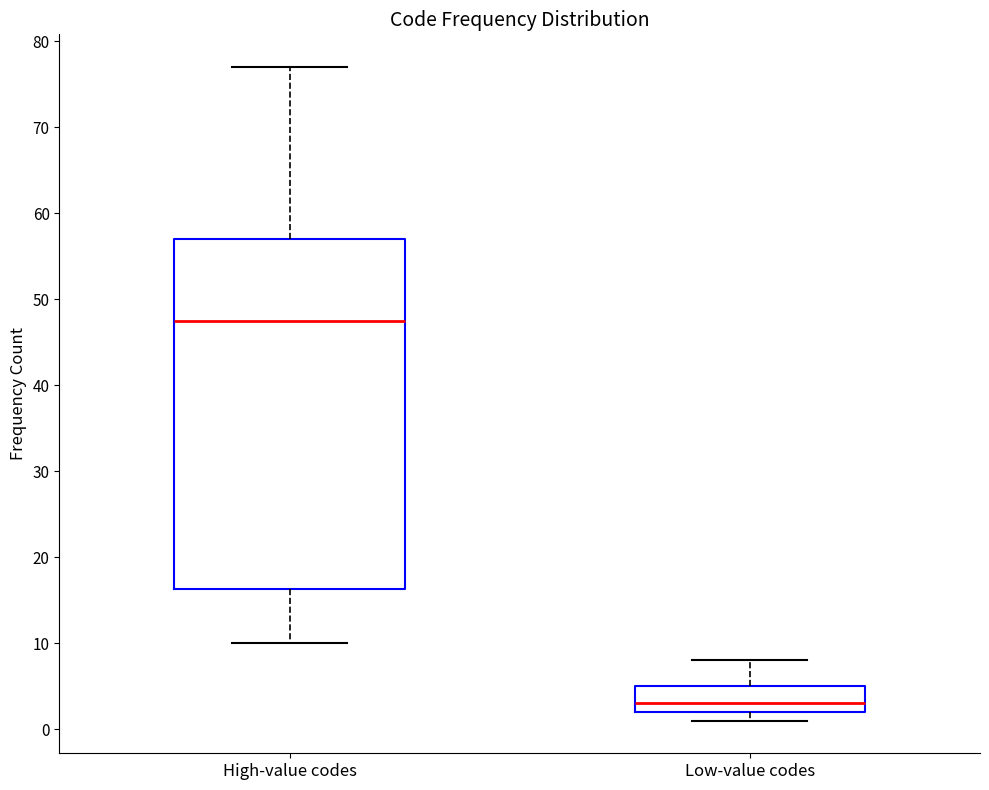

Reading left to right, transcribe this box plot: for each box, give where its median line is, the range the box spans, and where its two whiskers end, as read against the y-axis. The values are not printed on the chart, so give them approximately, as read against the axis.

High-value codes: median 48, box 16 to 57, whiskers 10 to 77
Low-value codes: median 3, box 2 to 5, whiskers 1 to 8